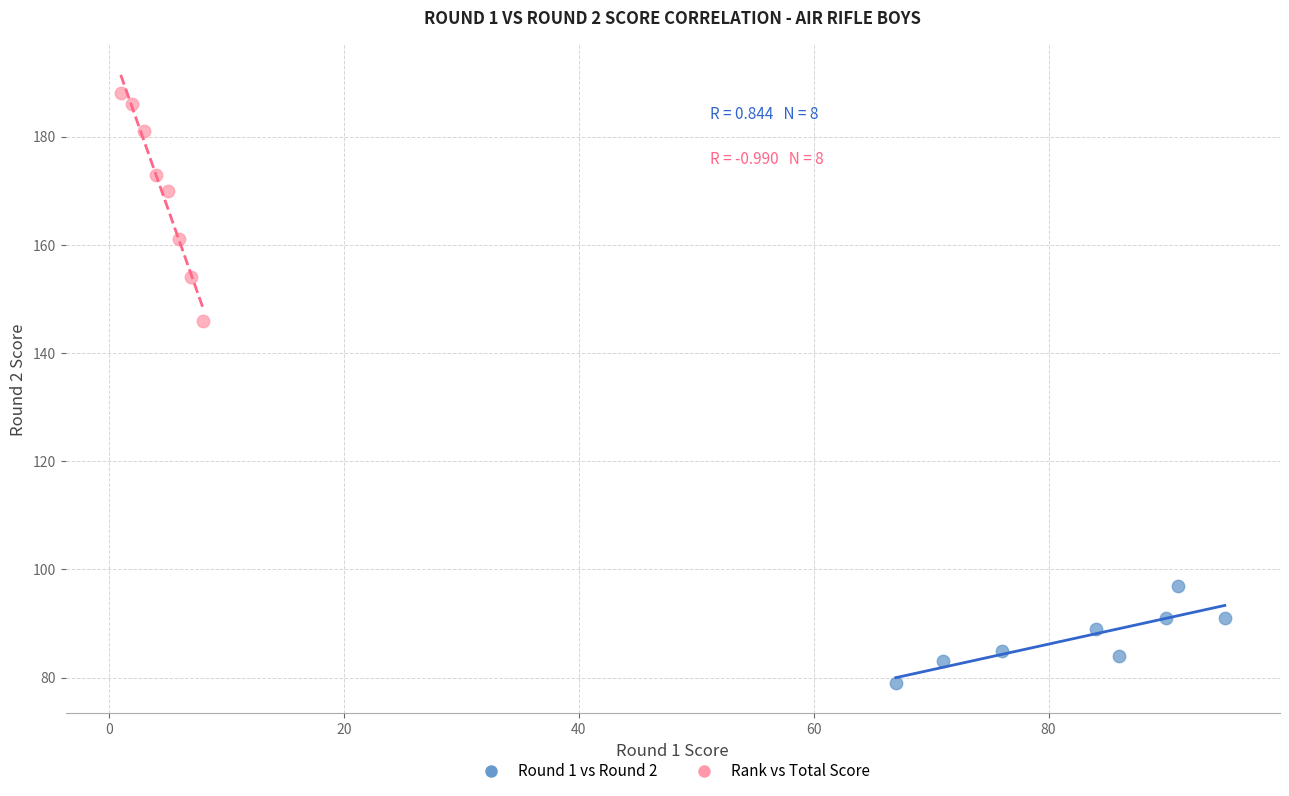

Which series contains the highest Y value?

Rank vs Total Score